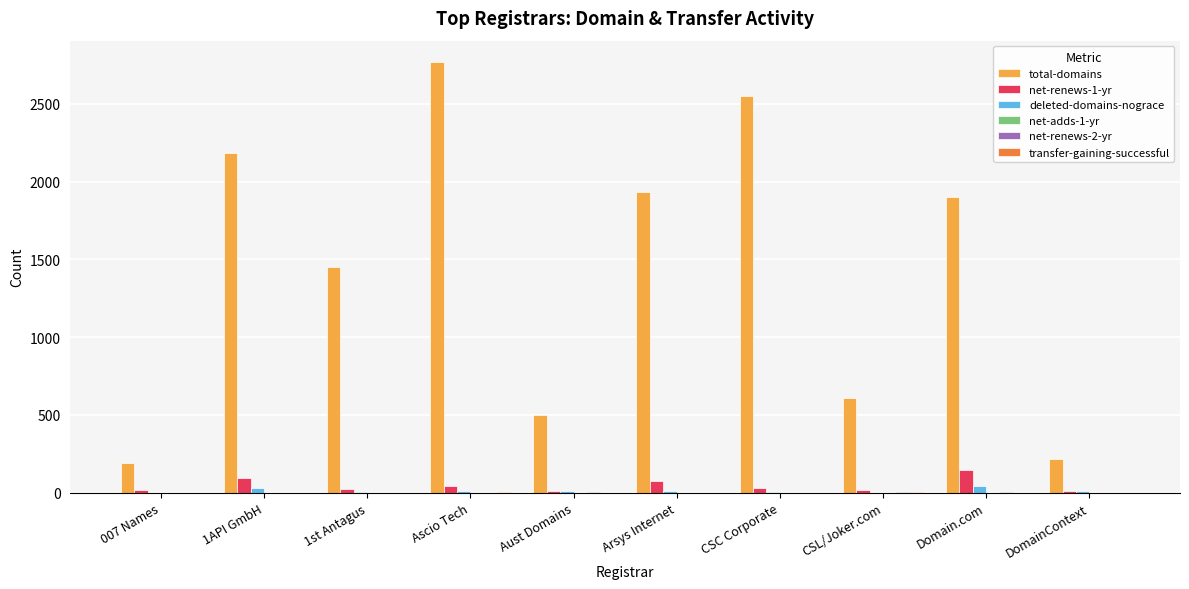

The total-domains series shows 764 at Ascio Tech. True or false?

False